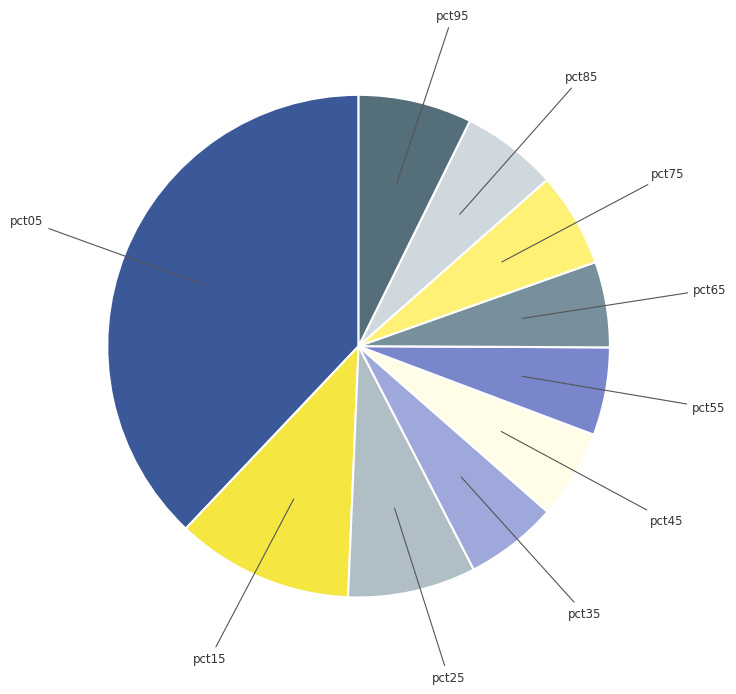

Which category has the biggest portion of the pie?

pct05